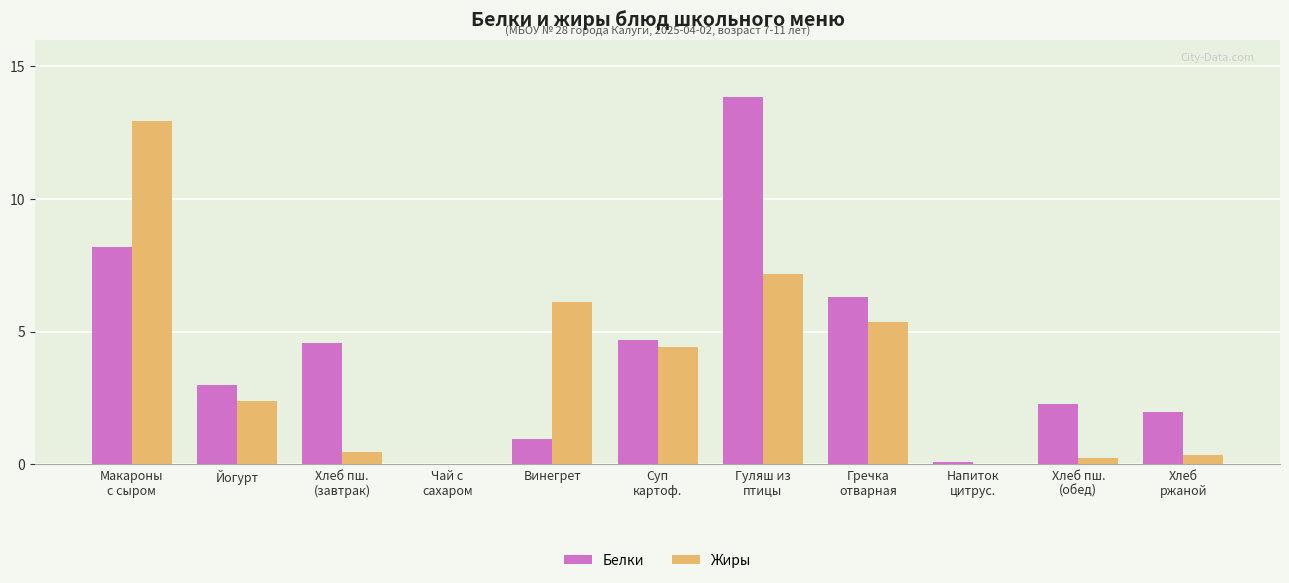

What is the greatest value displayed?

13.8